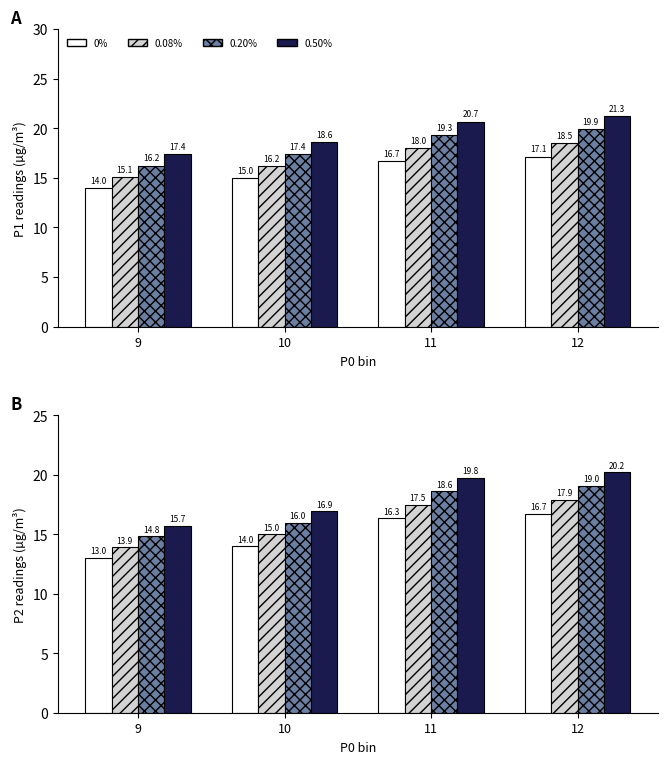

Reading left to right, extract all data points from this chart.

0%: 13.0	14.0	16.3	16.7
0.08%: 13.9	15.0	17.5	17.9
0.20%: 14.8	16.0	18.6	19.0
0.50%: 15.7	16.9	19.8	20.2